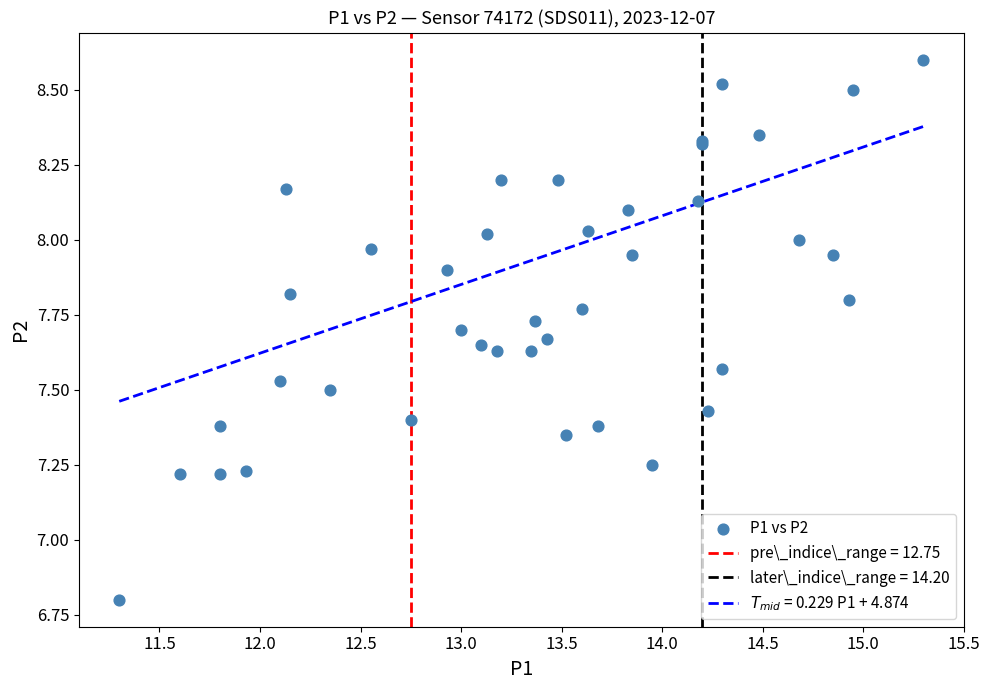

What Y value in the scatter plot is closest to 7?

6.8